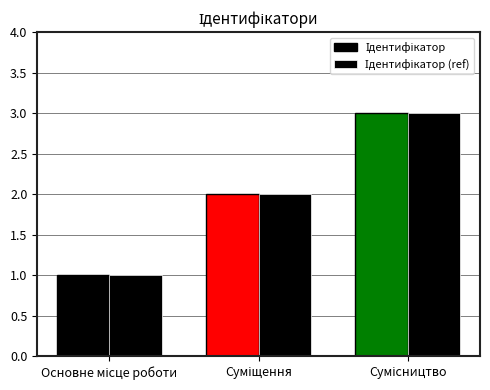

How many series are shown in this chart?

2